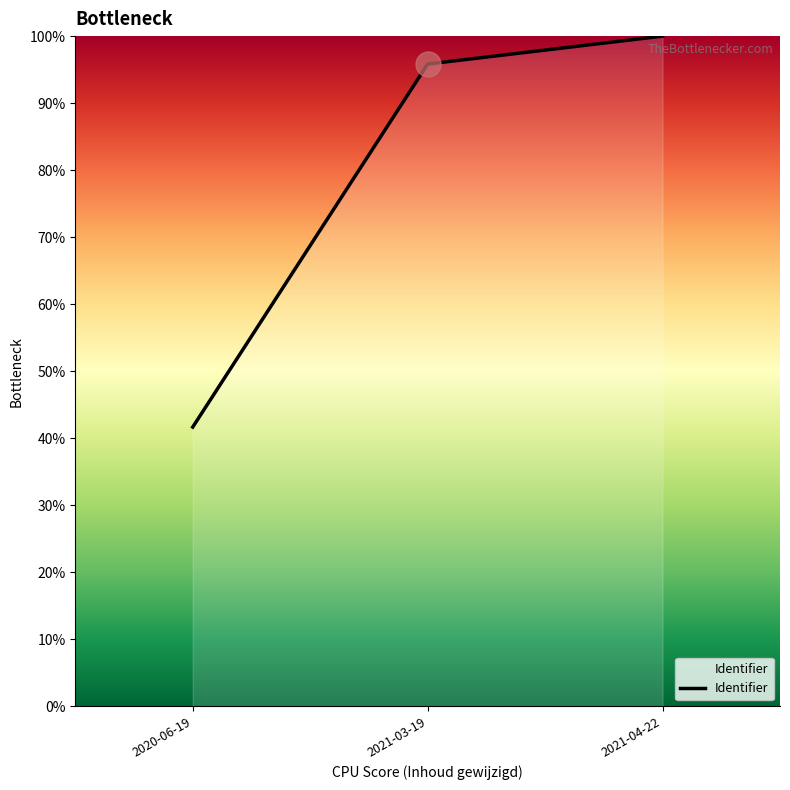

Rank the categories by value from highest to lowest.

2021-04-22, 2021-03-19, 2020-06-19